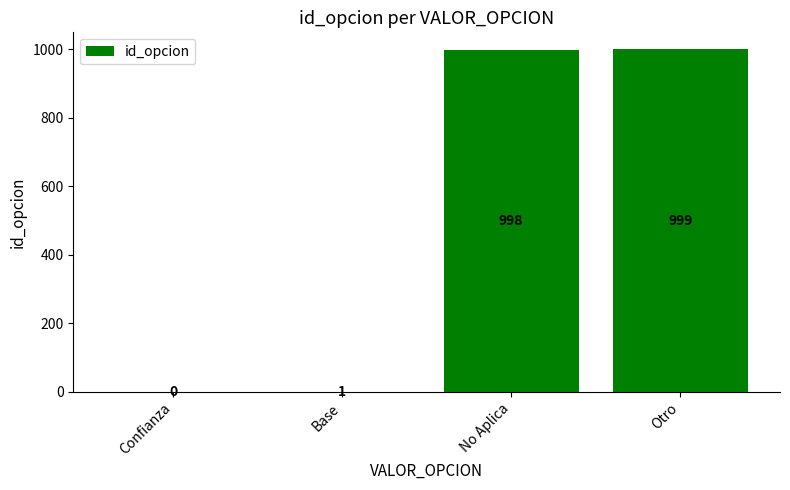

What is the sum of all values?

1998